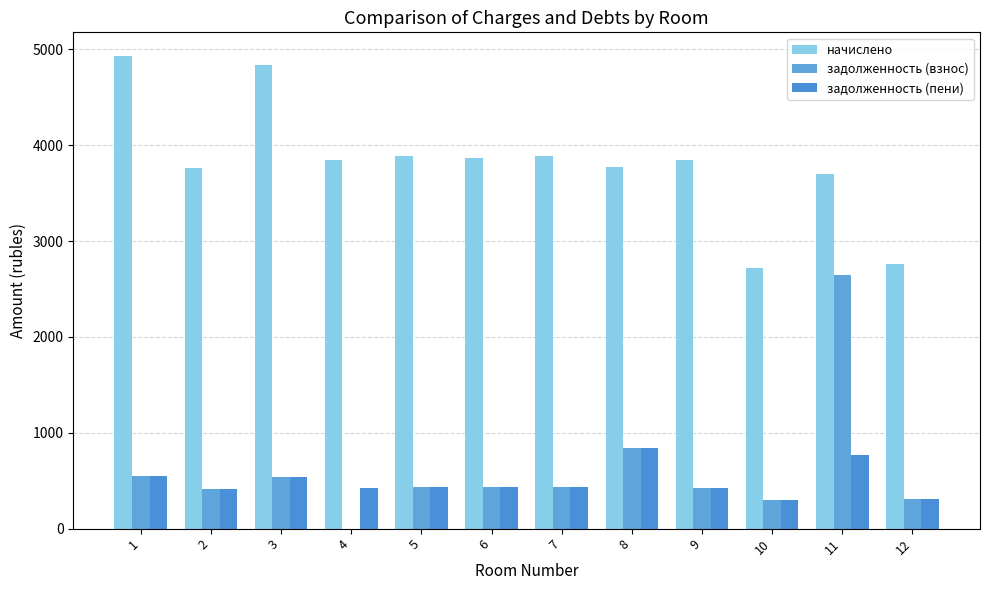

List the series in order of their peak value, lowest first.

задолженность (пени), задолженность (взнос), начислено